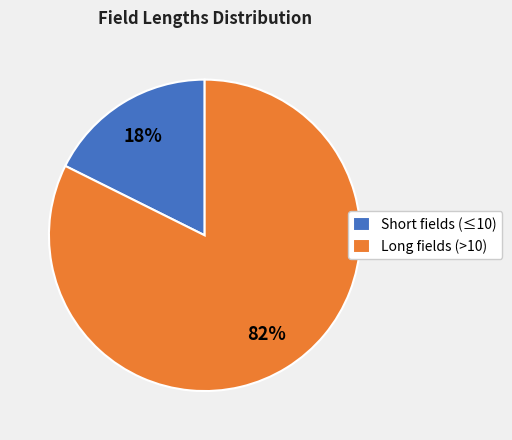

Do Short fields (≤10) and Long fields (>10) together represent more than half of the pie?

Yes